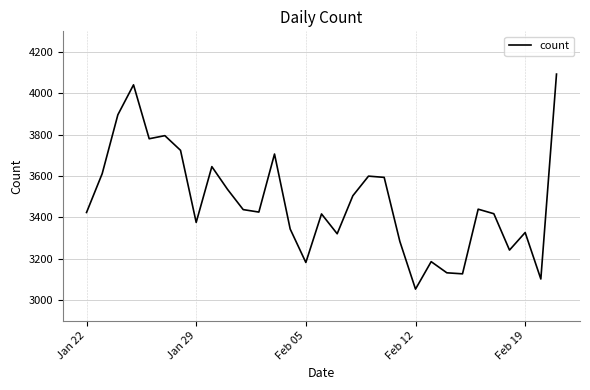

What is the maximum value shown in the chart?

4093